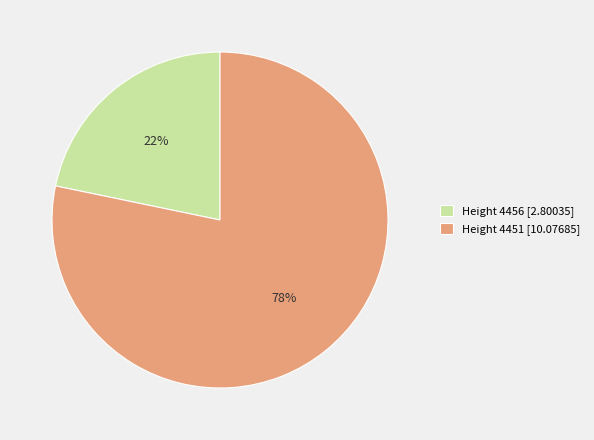

Combined, do Height 4451 [10.07685] and Height 4456 [2.80035] account for over 50%?

Yes